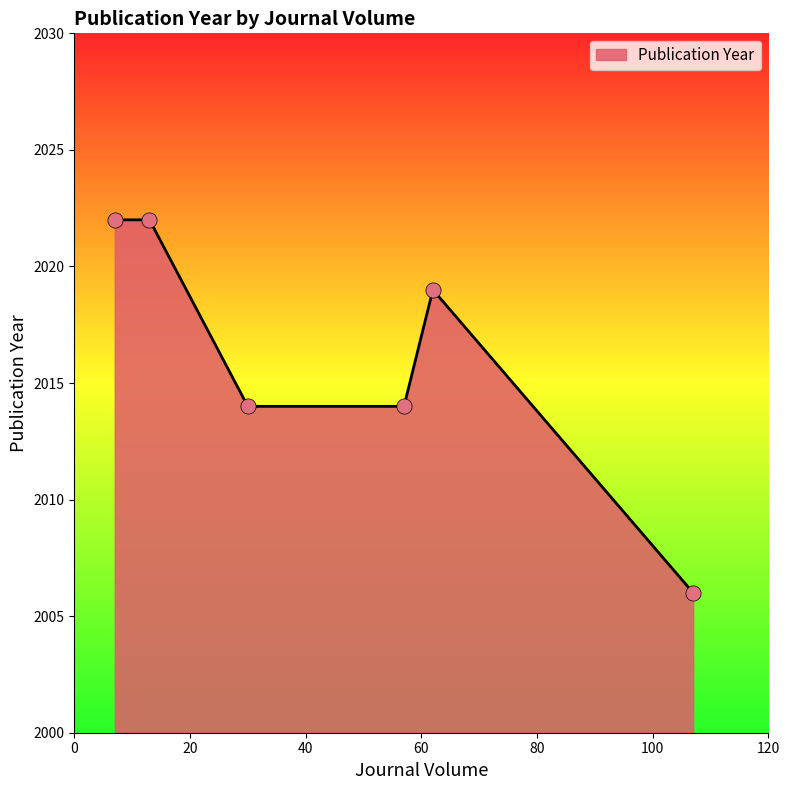

What is the sum of all values?

12097